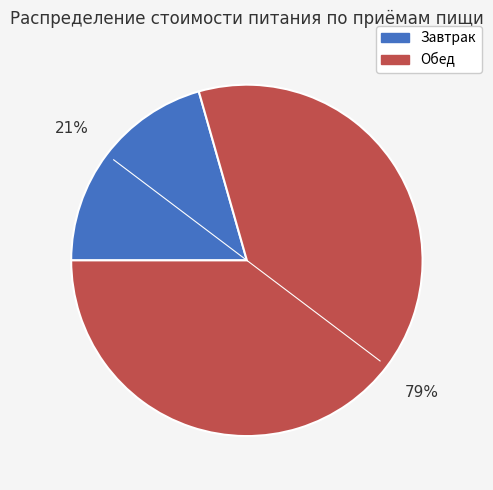

To the nearest percent, what is the average slice percentage?

50%